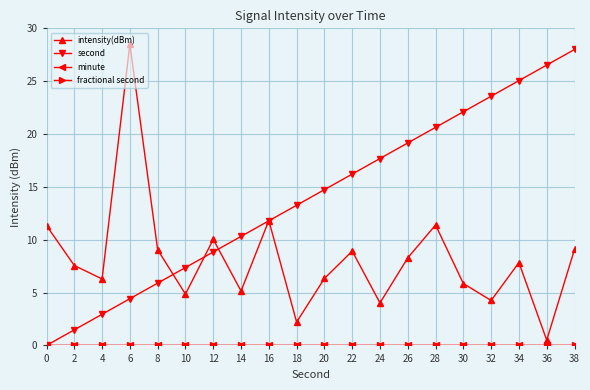

What is the maximum value shown in the chart?

28.5